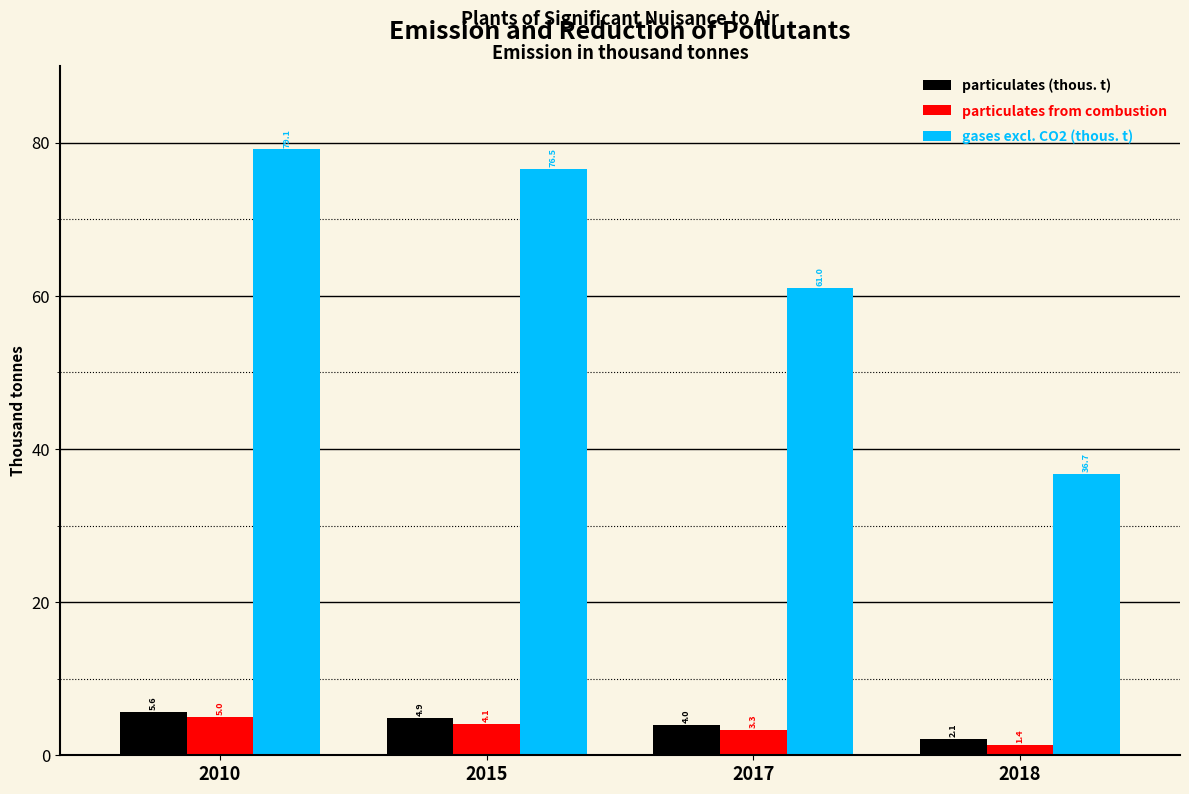

Reading left to right, what are all the values shown in this chart?

particulates (thous. t): 5.6	4.9	4.0	2.1
particulates from combustion: 5.0	4.1	3.3	1.4
gases excl. CO2 (thous. t): 79.1	76.5	61.0	36.7